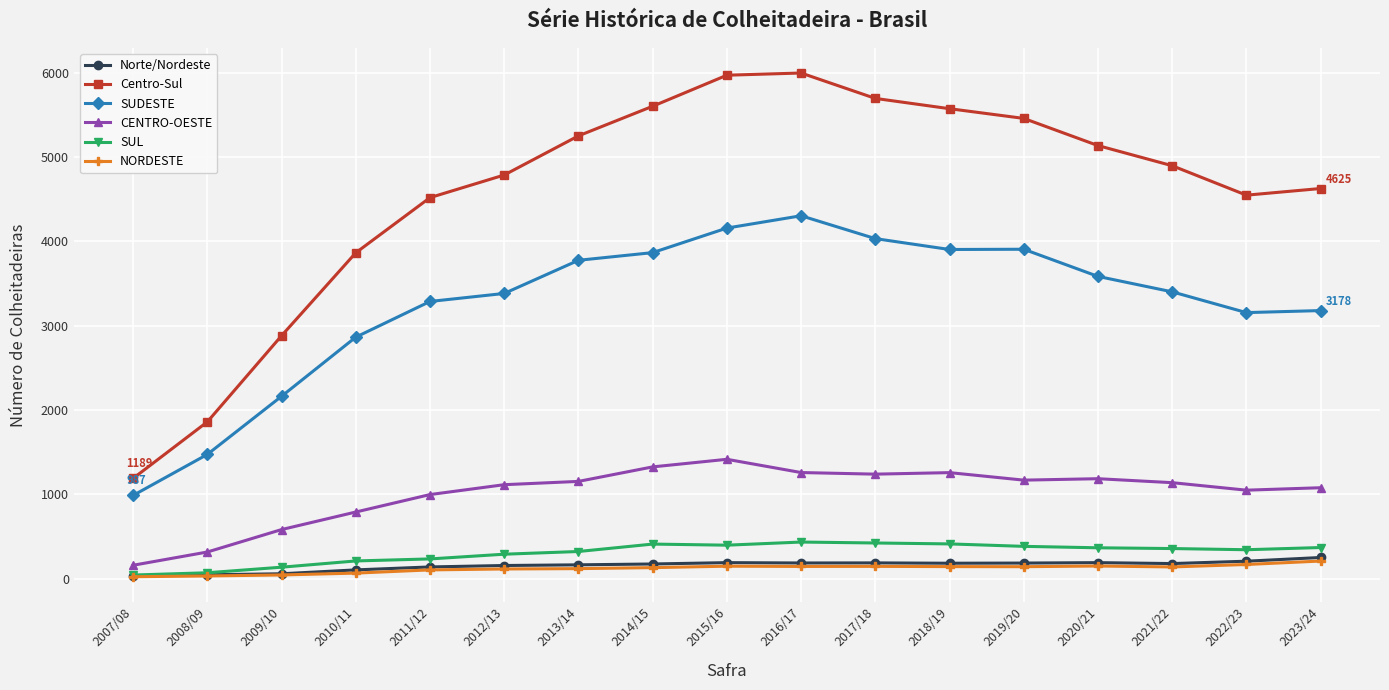

What is the label of the 12th point from the left?

2018/19